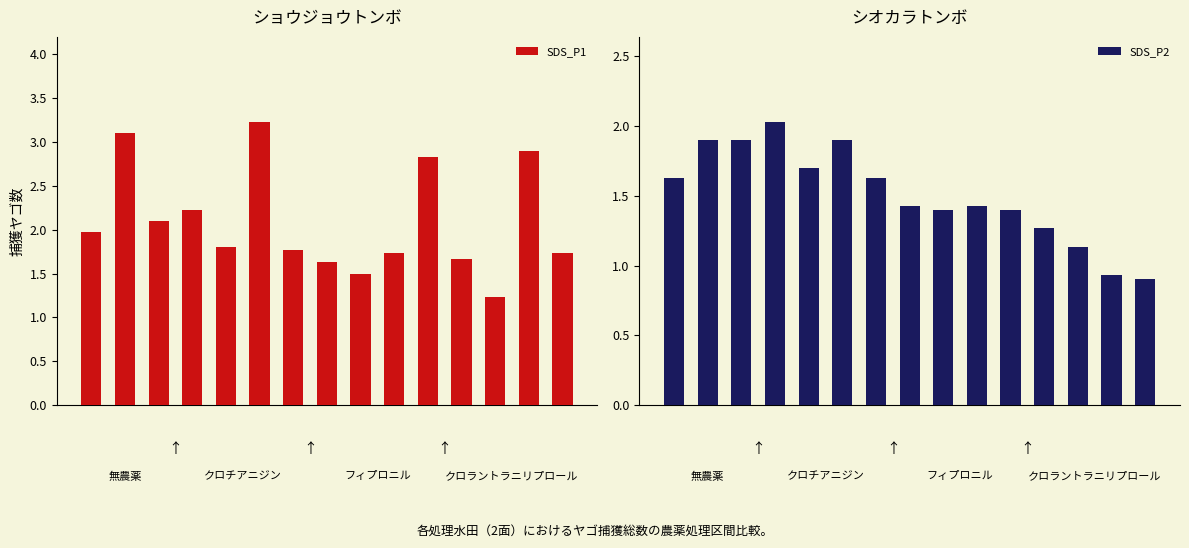

How many data points in SDS_P2 are above 1?

13